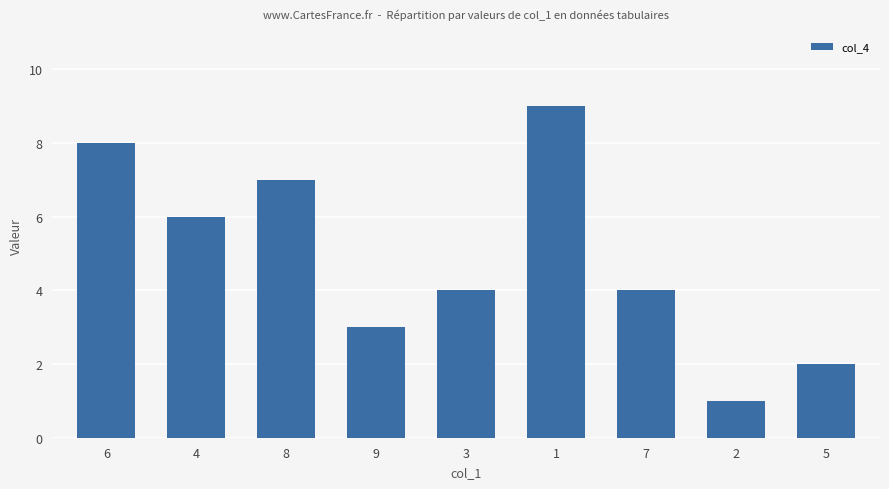

True or false: the data shows 3 at 5.

False